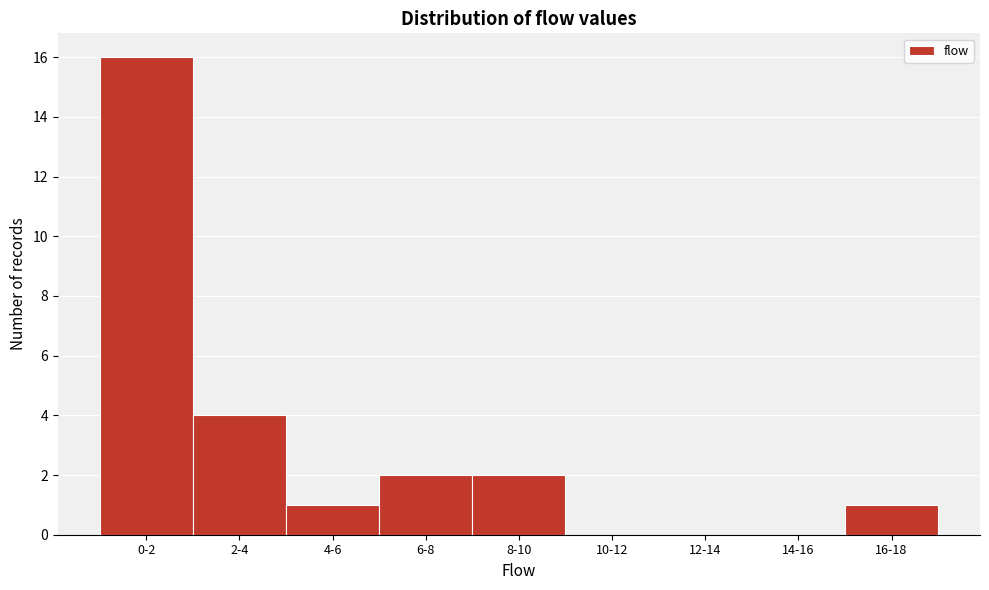

Reading left to right, transcribe all the data shown in this chart.

0-2=16	2-4=4	4-6=1	6-8=2	8-10=2	10-12=0	12-14=0	14-16=0	16-18=1